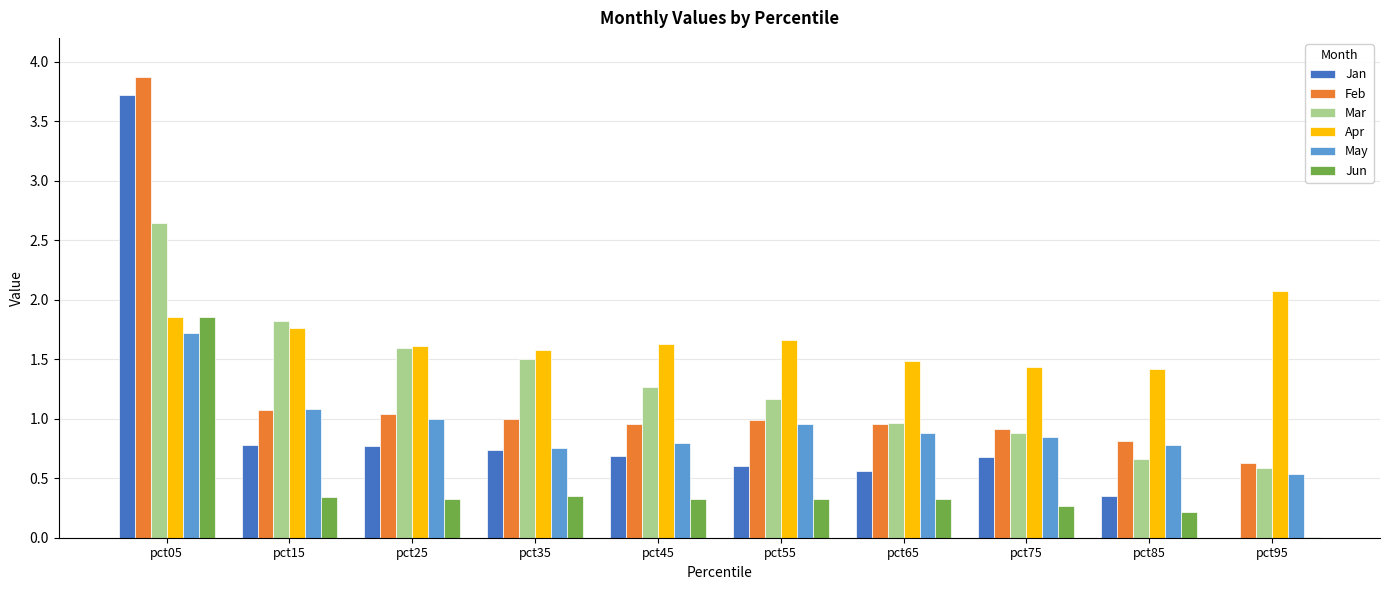

Which label corresponds to the largest value in the chart?

pct05